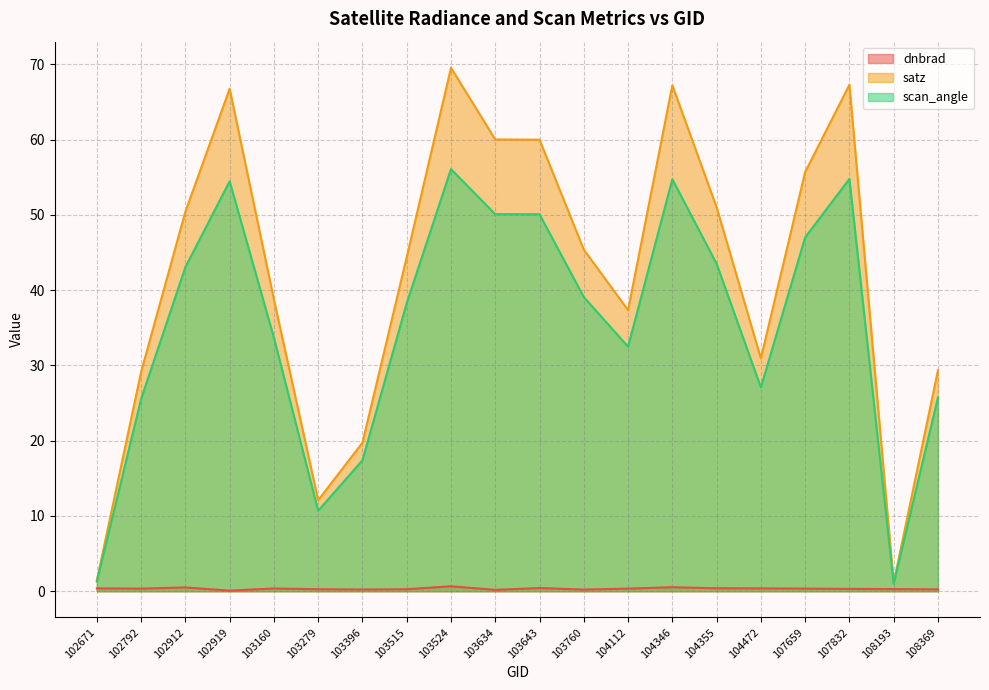

What is the sum of the scan_angle values at 104112 and 103760?

71.6